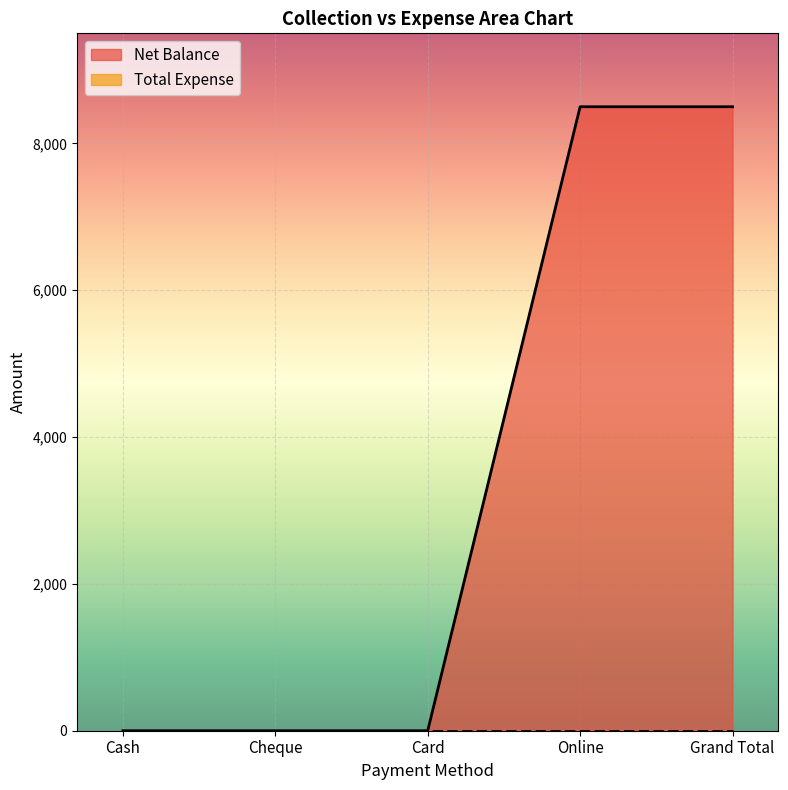

What is the label of the 4th point from the left?

Online